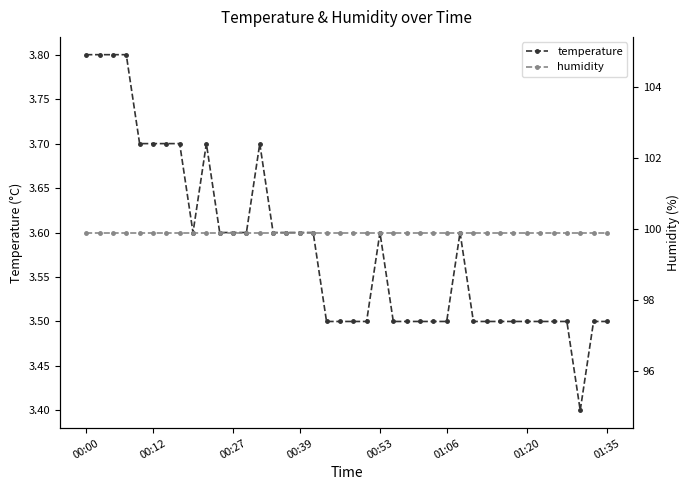

What is the value of the temperature point at the 36th from the left?

3.5